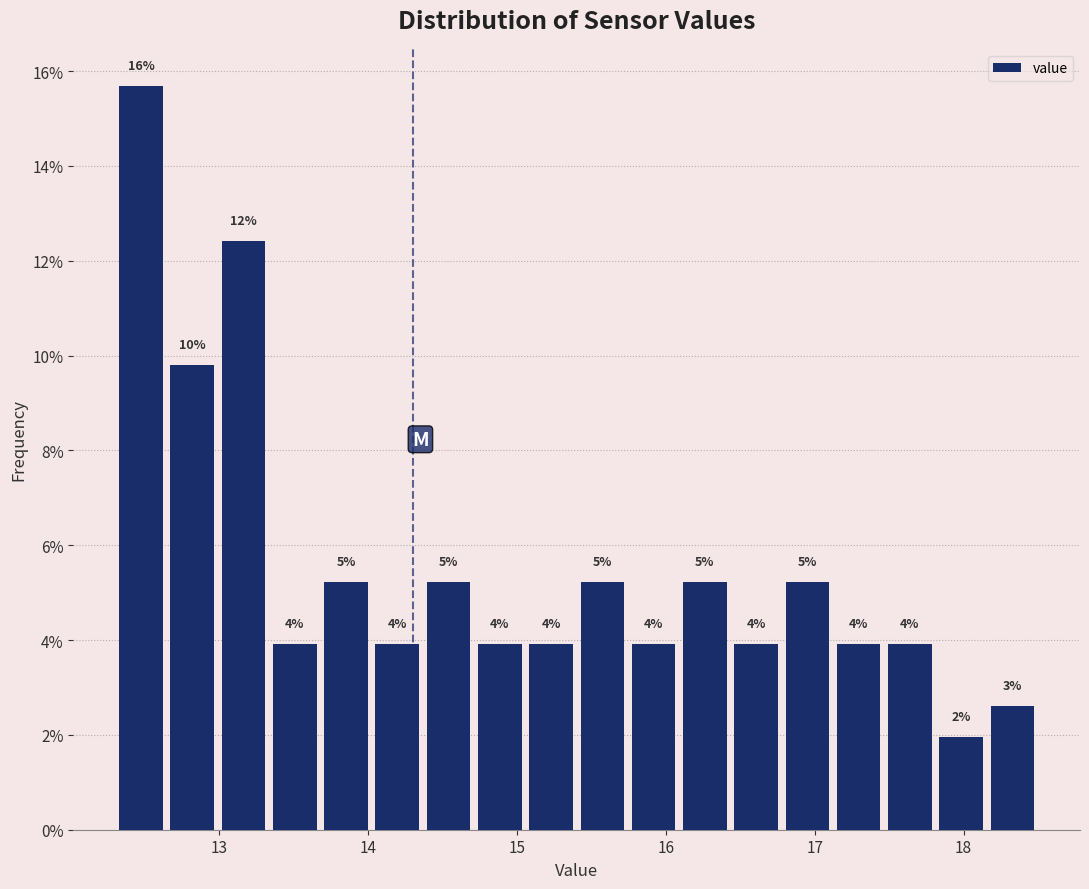

Read against the x-axis, roughly where is the centre of the tallest bar?

12.5